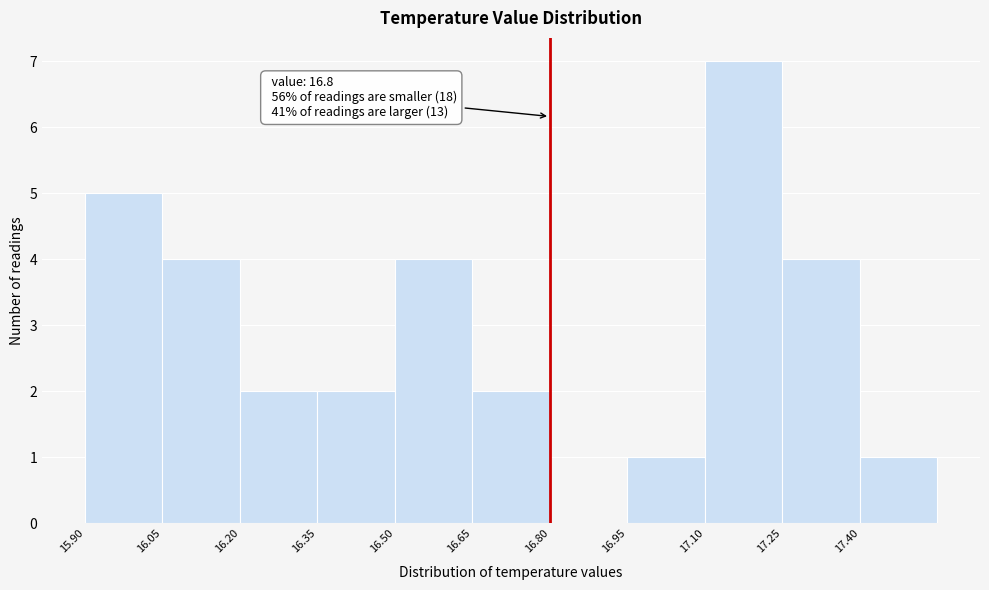

Which range on the x-axis has the tallest bar?

17.10 to 17.25